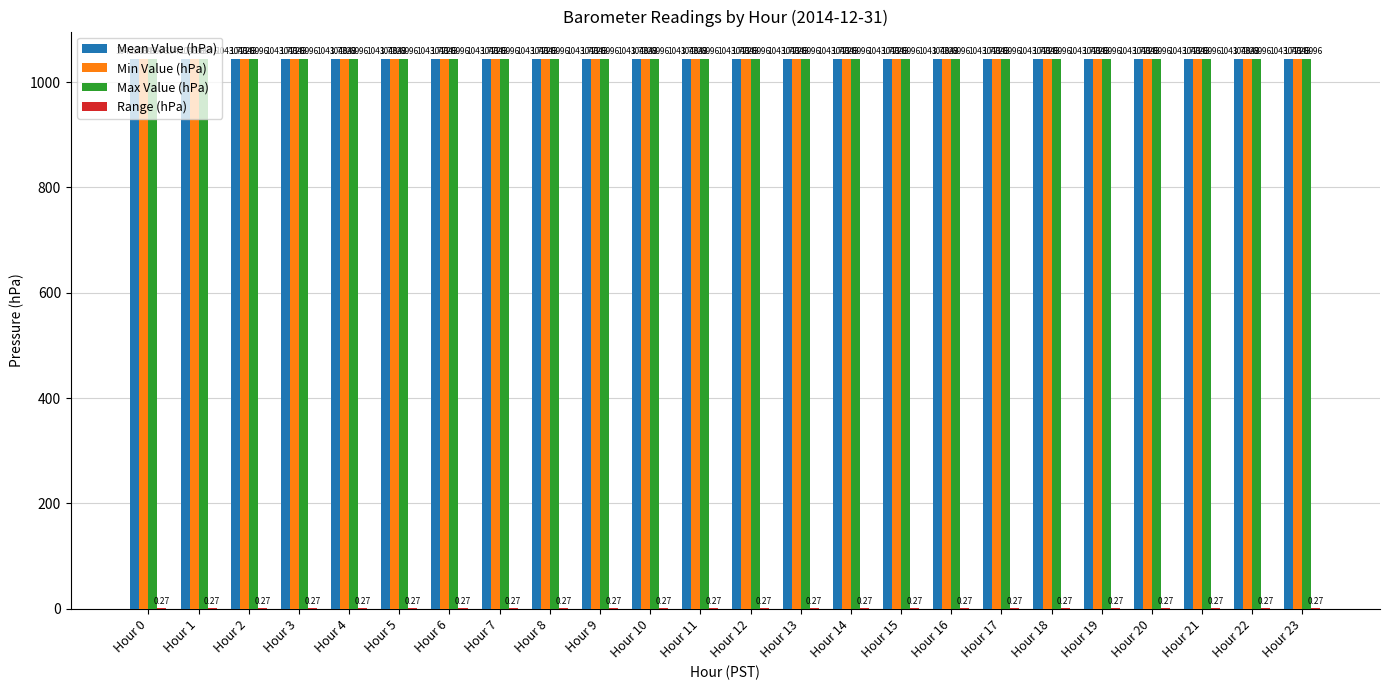

Which series has the largest total across all categories?

Max Value (hPa)